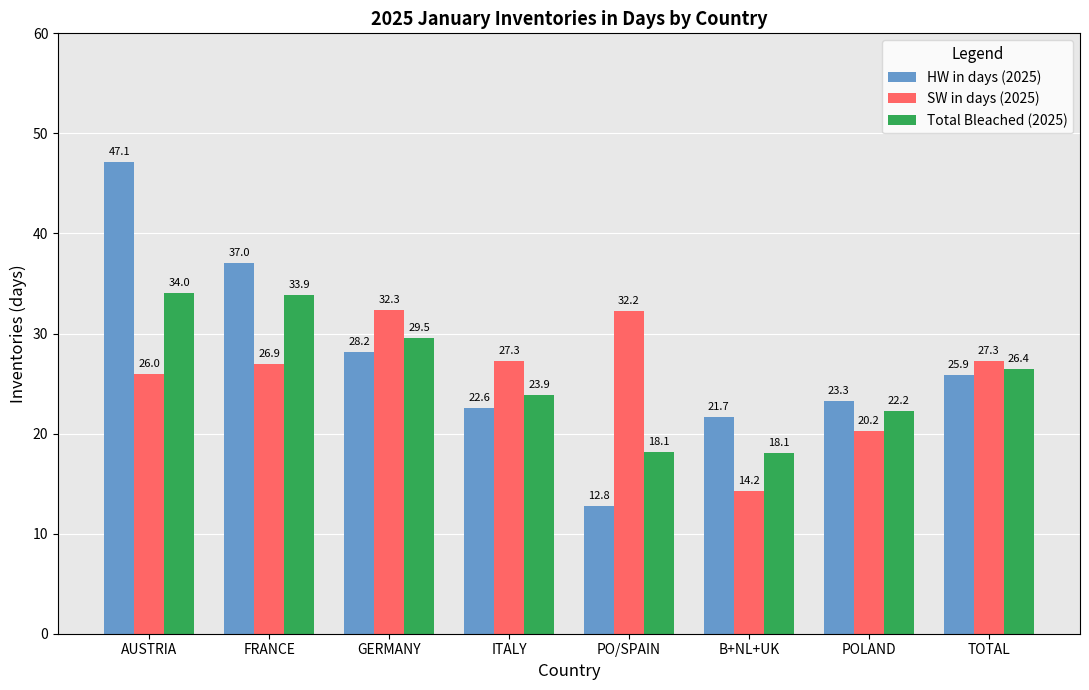

What is the minimum value for Total Bleached (2025)?

18.1